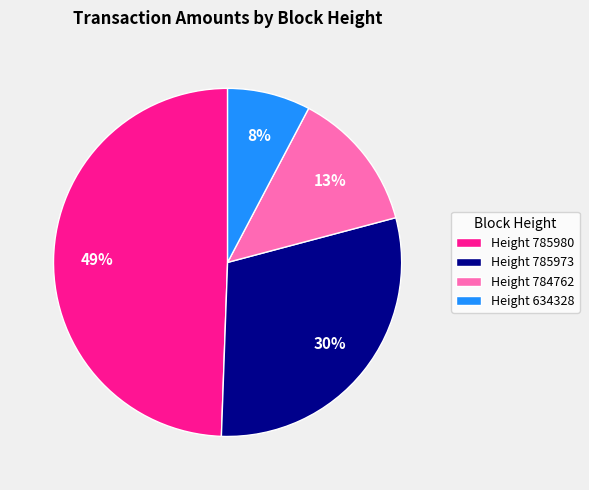

Which has a higher value, Height 784762 or Height 785980?

Height 785980